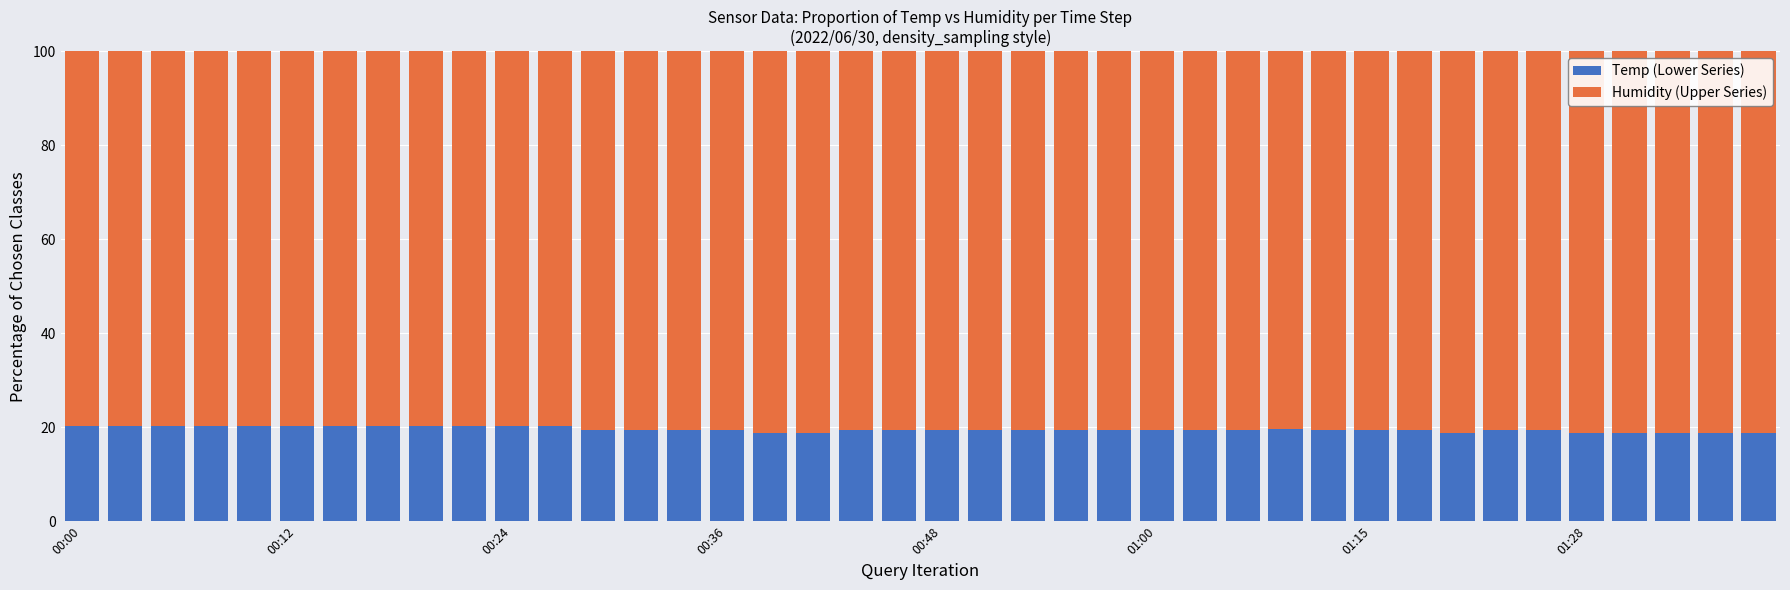

What is the average value of the Temp (Lower Series) series?

19.6